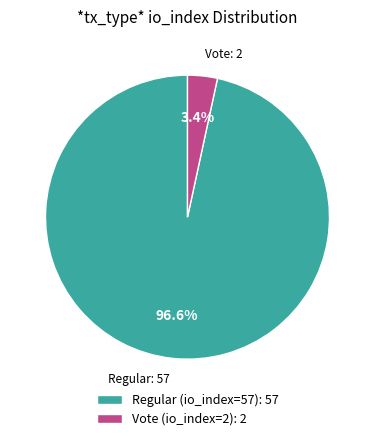

What percentage do Vote (io_index=2) and Regular (io_index=57) together represent?

100.0%